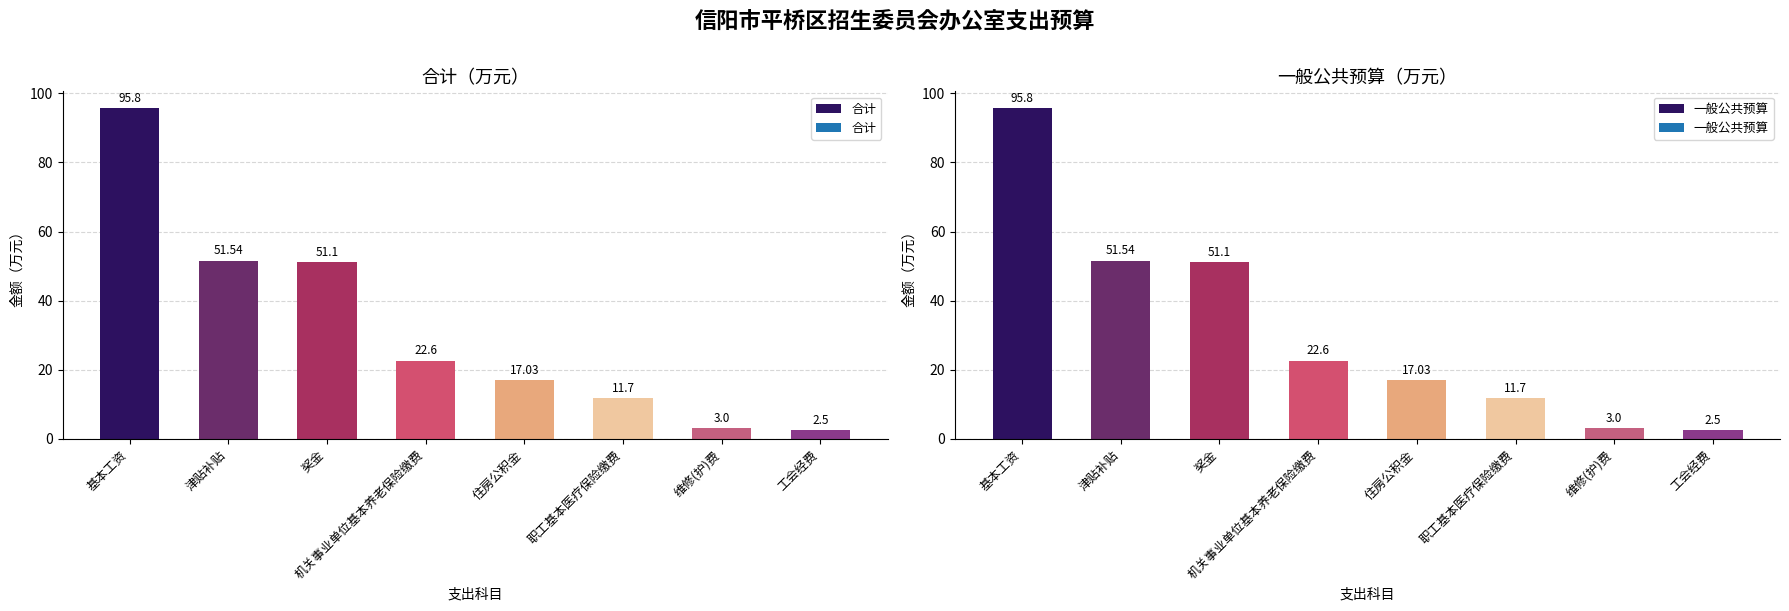

What is the minimum value for 一般公共预算?

2.5